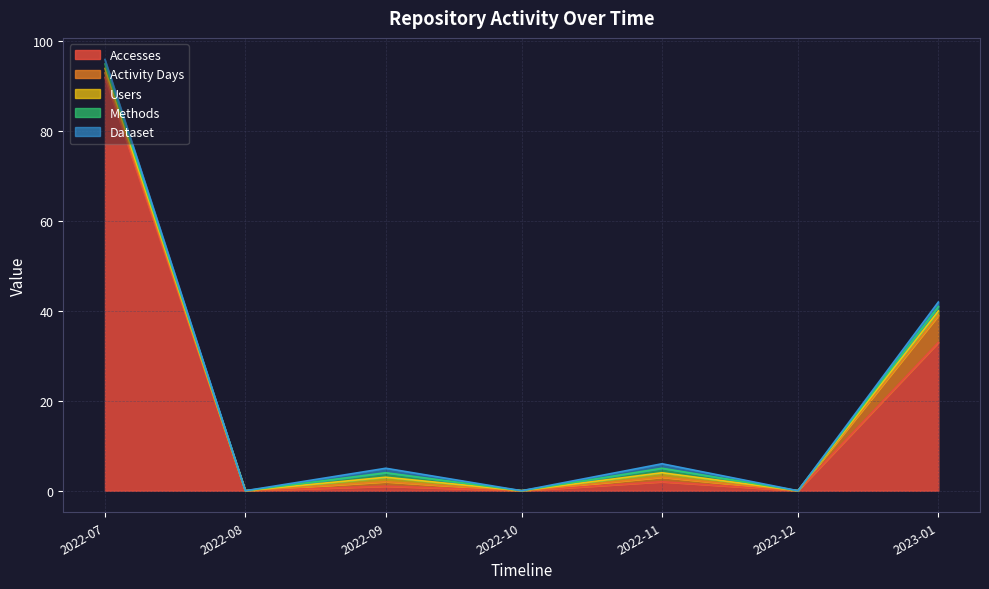

Count the Methods values in the range 0 to 1.

7